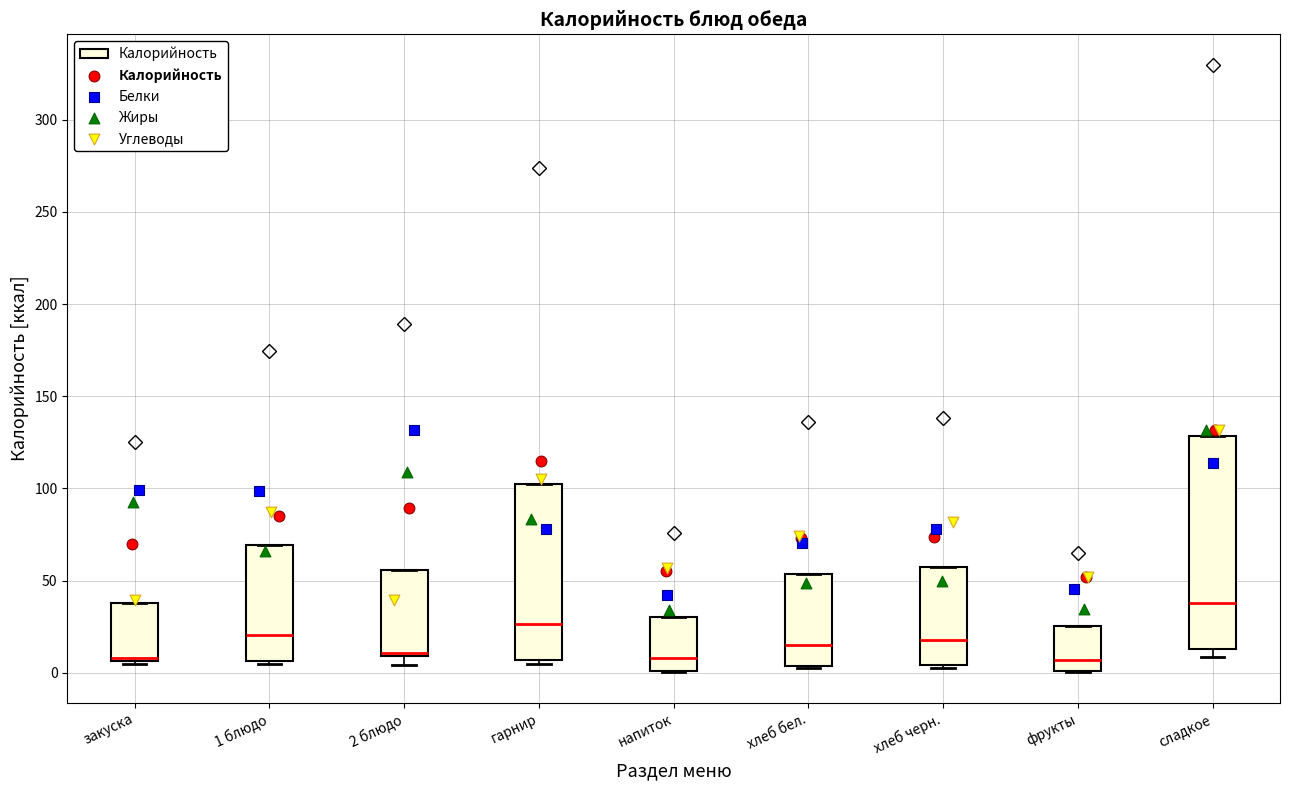

Reading left to right, transcribe this box plot: for each box, give where its median line is, the range the box spans, and where its two whiskers end, as read against the y-axis. The values are not printed on the chart, so give them approximately, as read against the axis.

закуска: median 10, box 5 to 40, whiskers 5 (just below the box's lower edge) to 40
1 блюдо: median 20, box 5 to 70, whiskers 5 (just below the box's lower edge) to 70
2 блюдо: median 10 (just above the box's lower edge), box 10 to 55, whiskers 5 to 55
гарнир: median 25, box 5 to 100, whiskers 5 (just below the box's lower edge) to 100
напиток: median 10, box 0 to 30, whiskers 0 to 30
хлеб бел.: median 15, box 5 to 55, whiskers 0 to 55
хлеб черн.: median 20, box 5 to 55, whiskers 5 (just below the box's lower edge) to 55
фрукты: median 5, box 0 to 25, whiskers 0 to 25
сладкое: median 40, box 15 to 130, whiskers 10 to 130